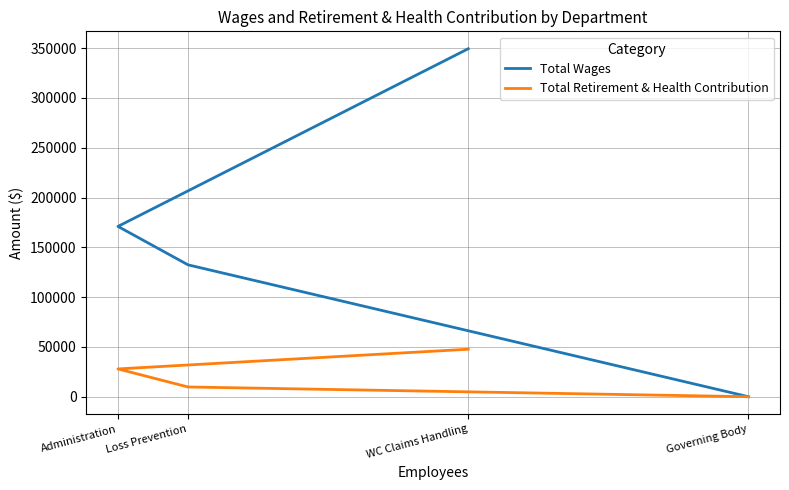

Count the number of categories in the chart.

4